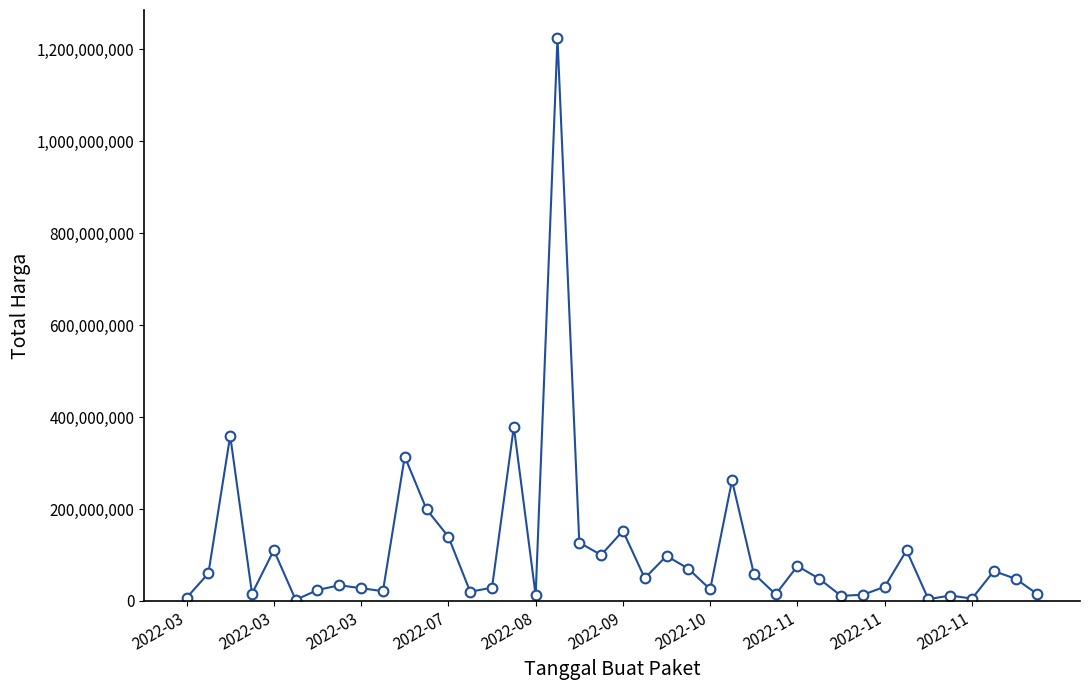

What is the value of the 7th point from the left?

23680800